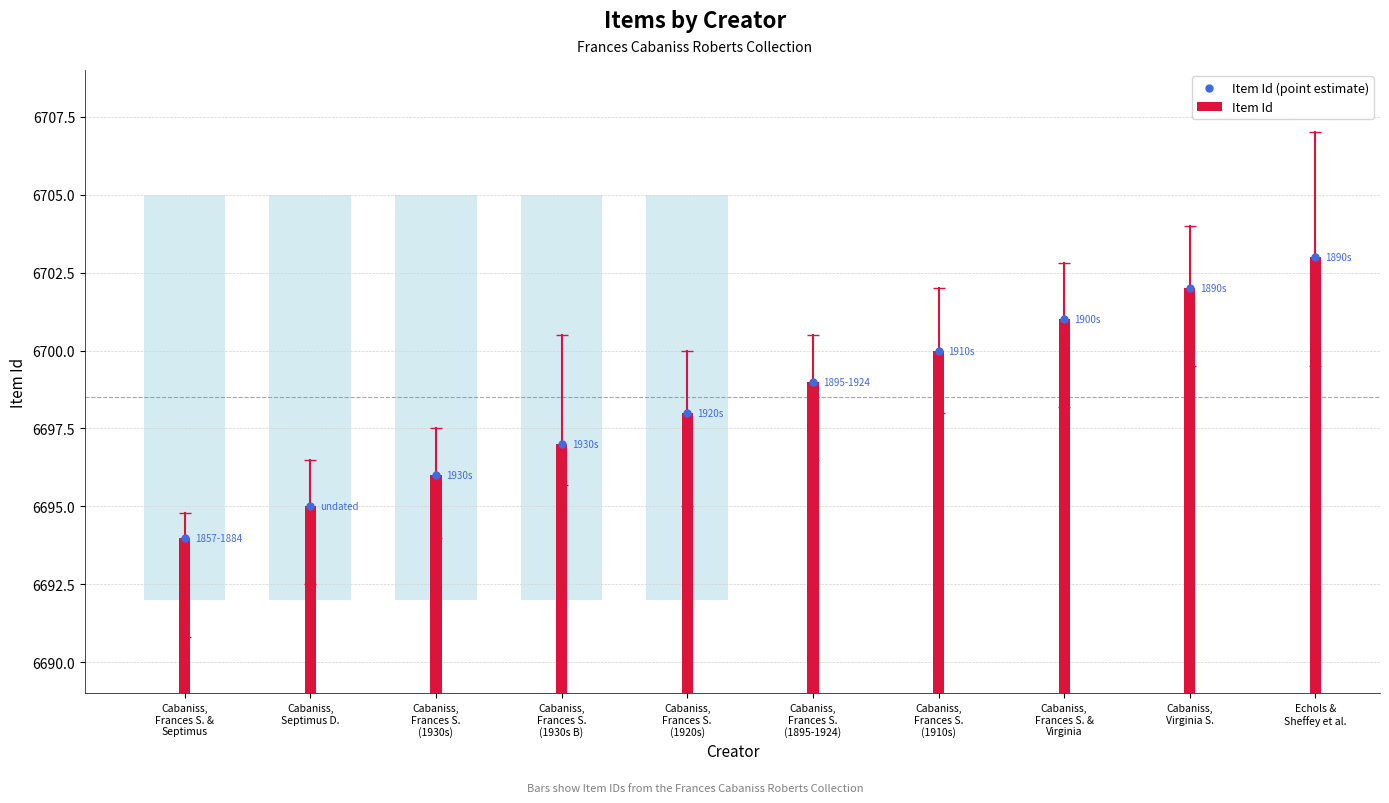

At which category is the sum across all series the highest?

Echols &
Sheffey et al.